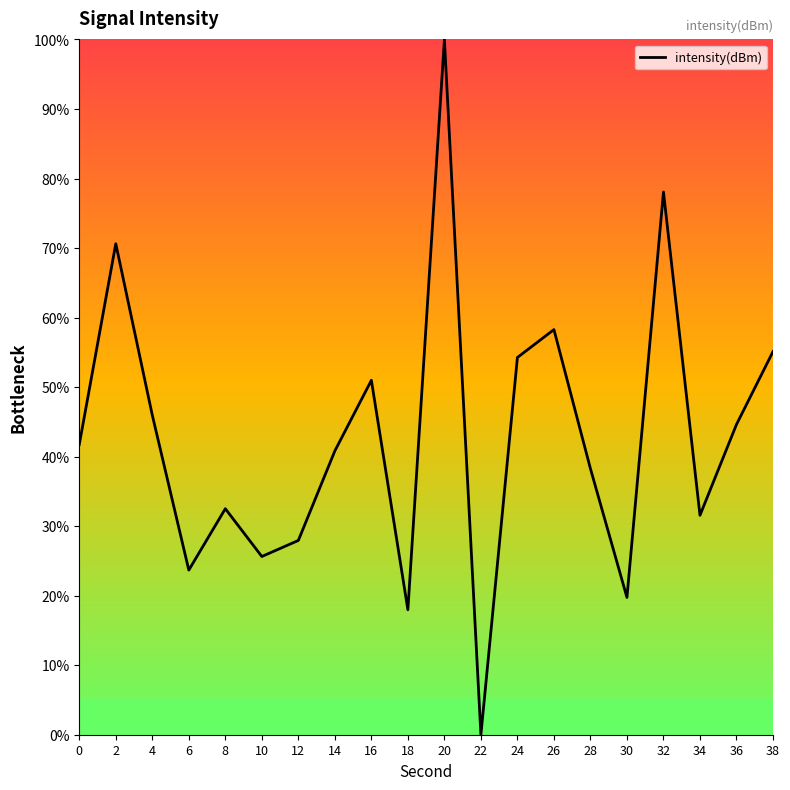

List the labels in order of value, largest first.

20, 32, 2, 26, 38, 24, 16, 4, 36, 0, 14, 28, 8, 34, 12, 10, 6, 30, 18, 22